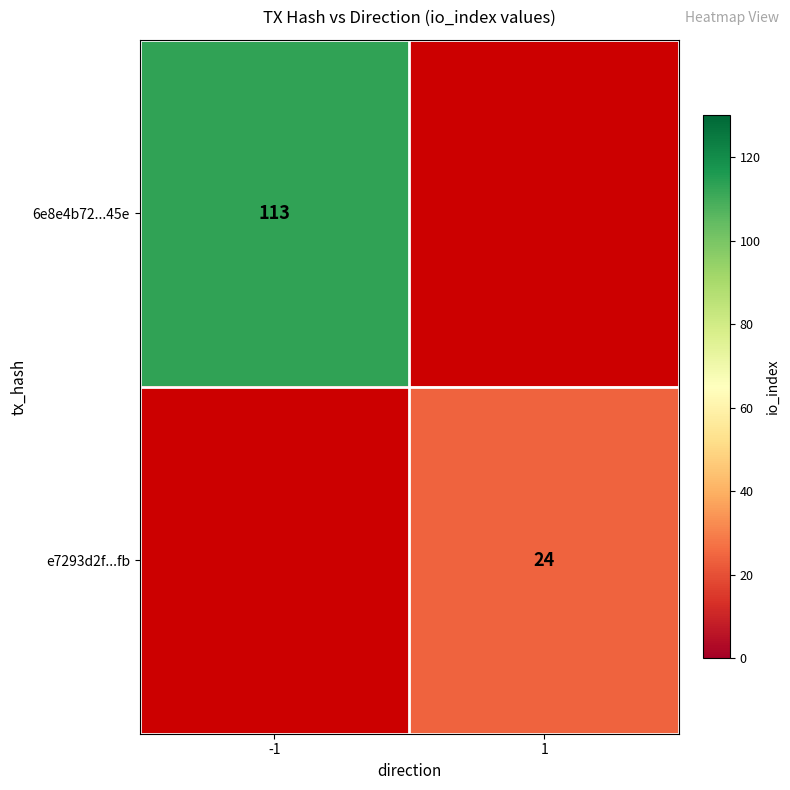

At how many categories does at least one series exceed 66?

1